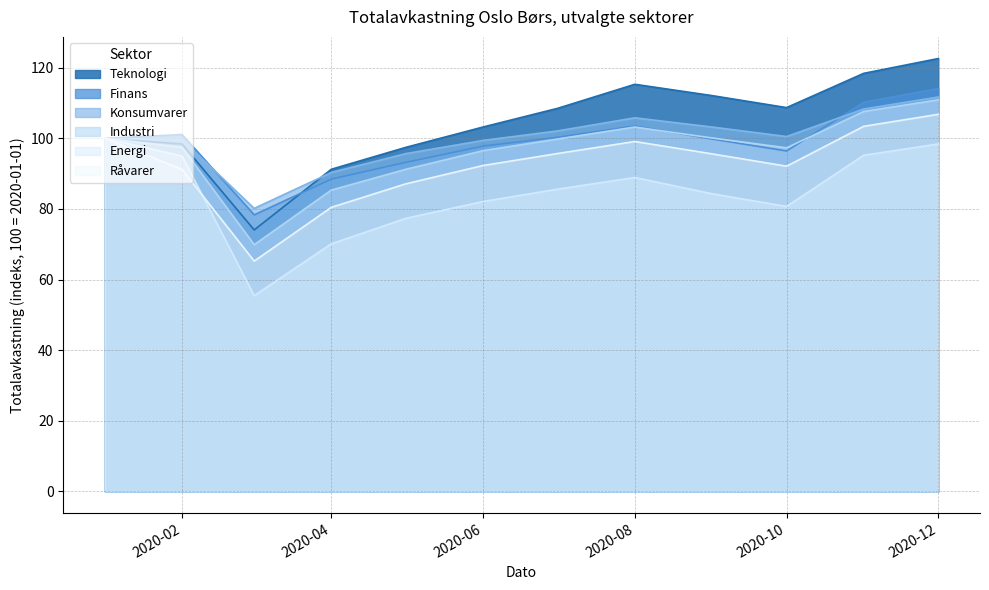

What is the maximum value shown in the chart?

122.6